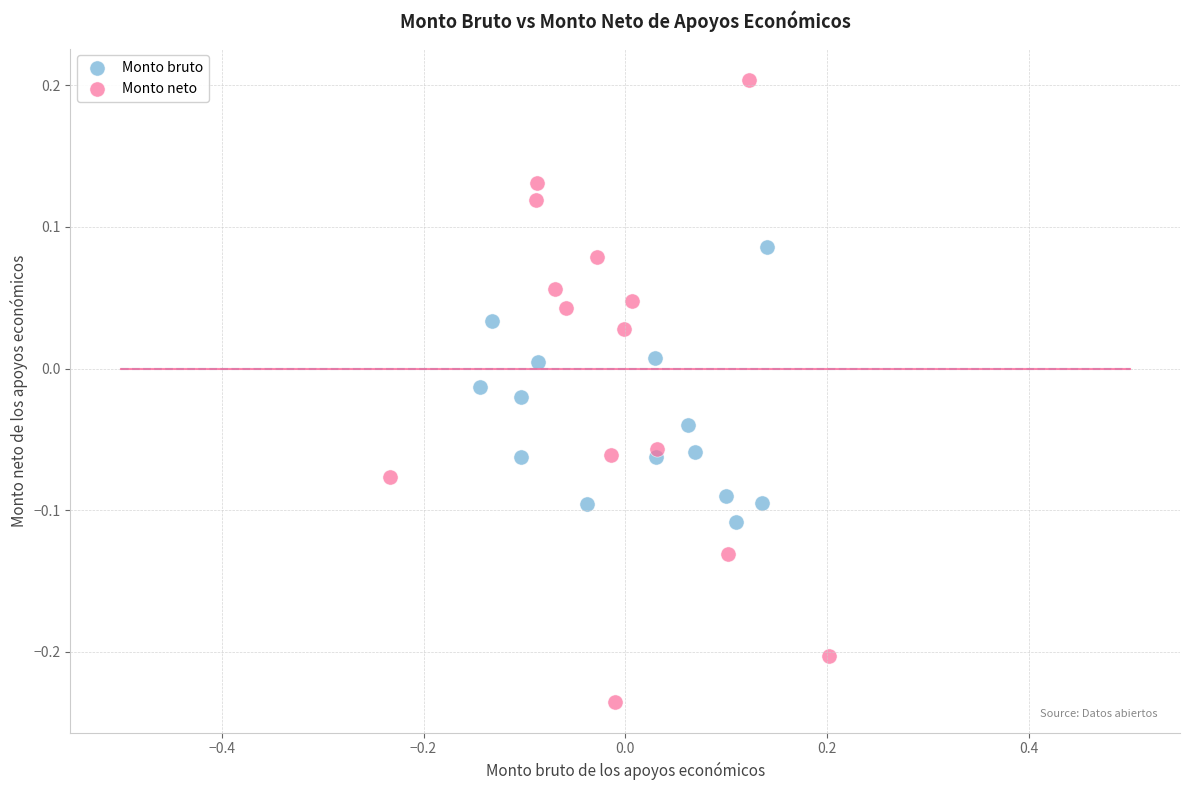

Which series reaches the minimum Y coordinate?

Monto neto